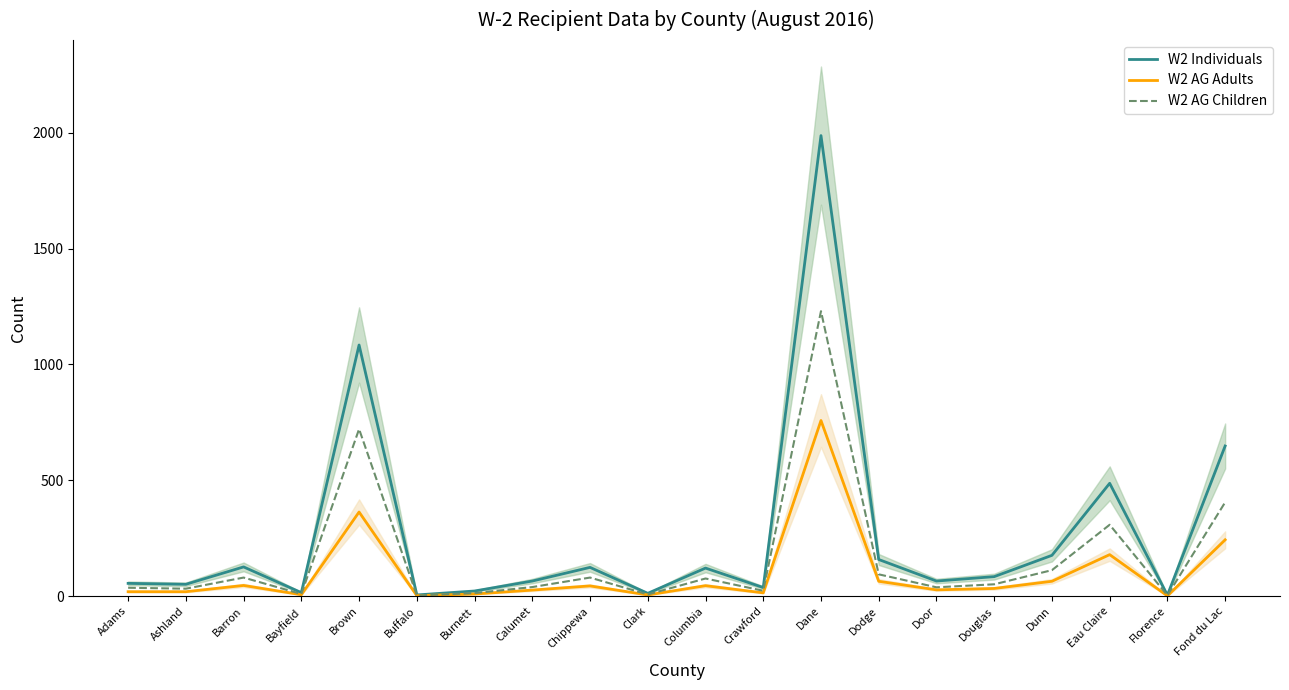

Where is the first local minimum for W2 Individuals?

Ashland